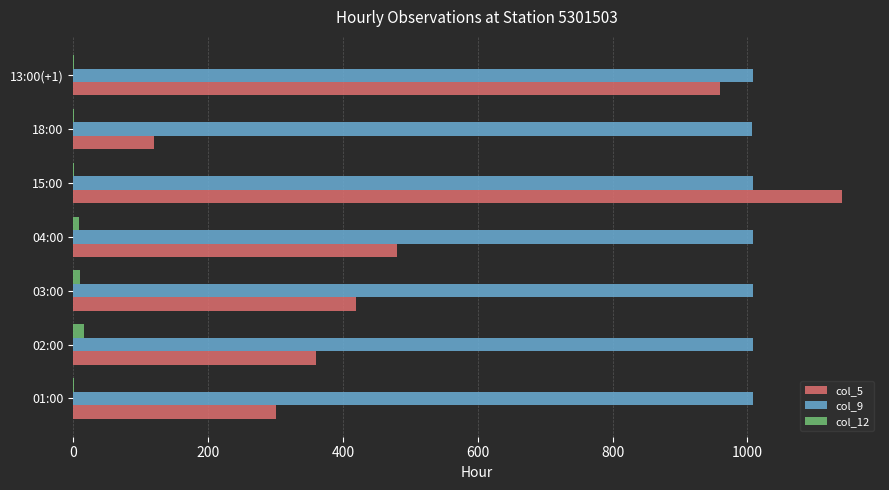

Is the value of col_12 at 02:00 greater than the value of col_9 at 01:00?

No